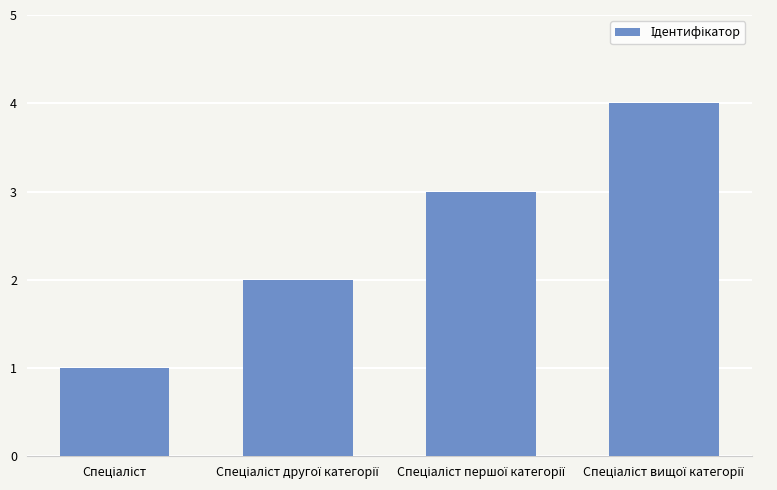

What is the sum of all values?

10